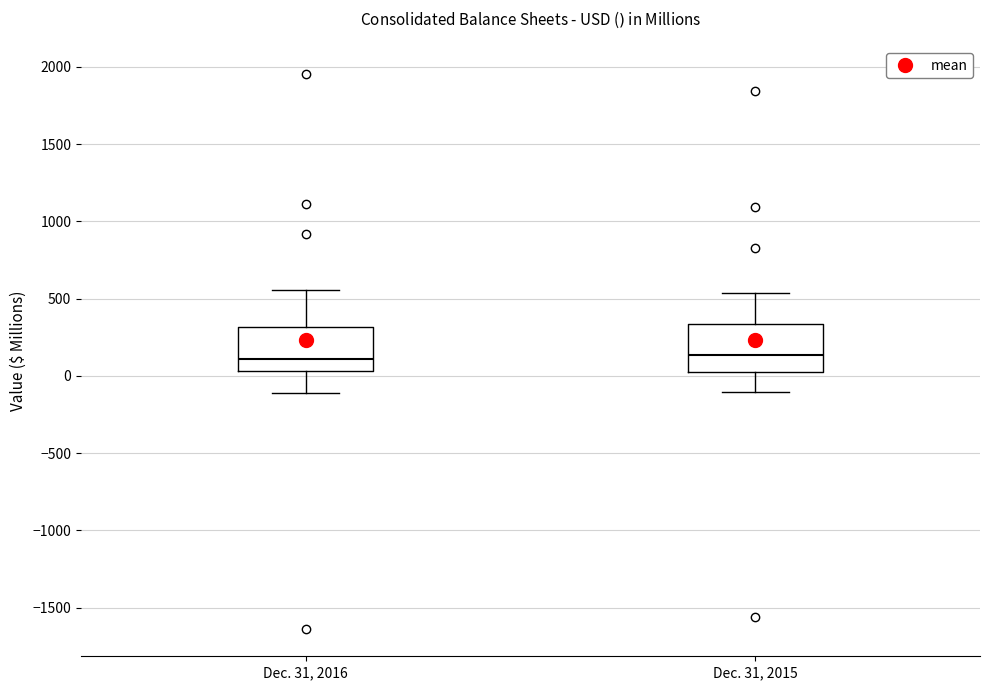

Reading left to right, transcribe this box plot: for each box, give where its median line is, the range the box spans, and where its two whiskers end, as read against the y-axis. The values are not printed on the chart, so give them approximately, as read against the axis.

Dec. 31, 2016: median 100, box 50 to 300, whiskers -100 to 550
Dec. 31, 2015: median 150, box 50 to 350, whiskers -100 to 550